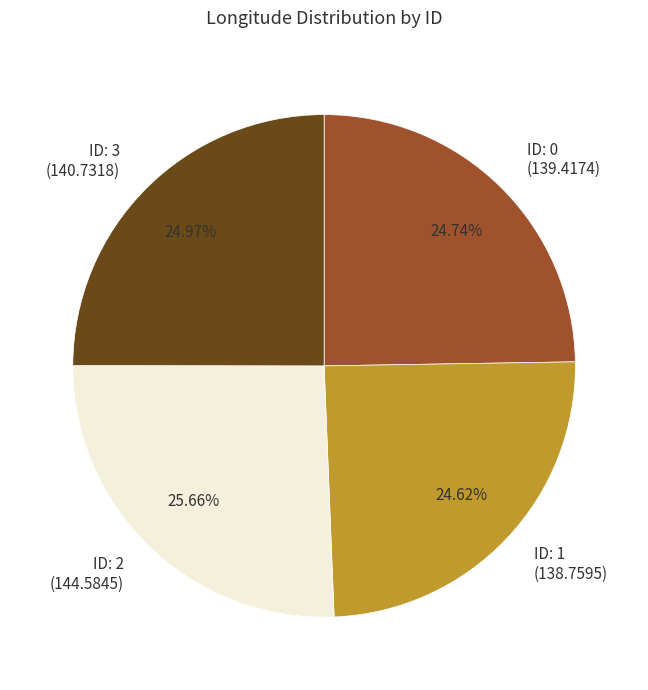

Which has a higher value, ID: 3 (140.7318) or ID: 2 (144.5845)?

ID: 2 (144.5845)